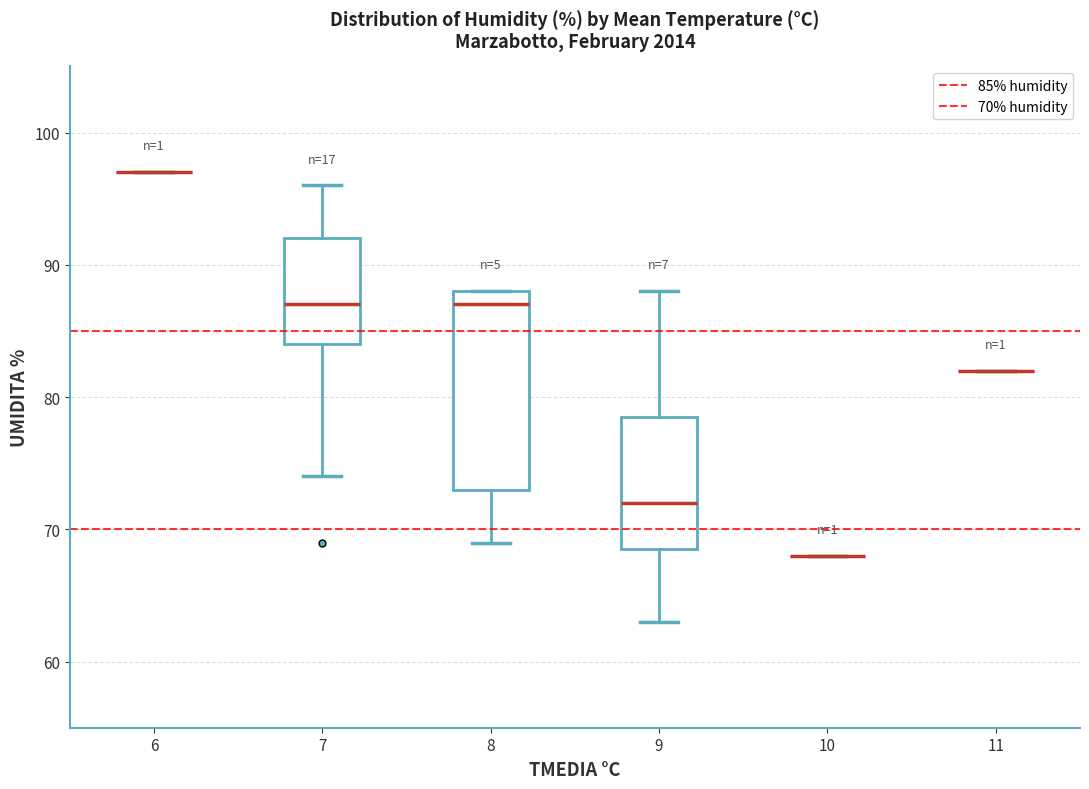

Reading left to right, read every box against the y-axis: the position of its median line, the range the box covers, and the ends of its whiskers. The values are not printed on the chart, so give them approximately, as read against the axis.

6: box collapsed to a line at 97, whiskers 97 to 97
7: median 87, box 84 to 92, whiskers 74 to 96
8: median 87, box 73 to 88, whiskers 69 to 88
9: median 72, box 69 to 79, whiskers 63 to 88
10: box collapsed to a line at 68, whiskers 68 to 68
11: box collapsed to a line at 82, whiskers 82 to 82